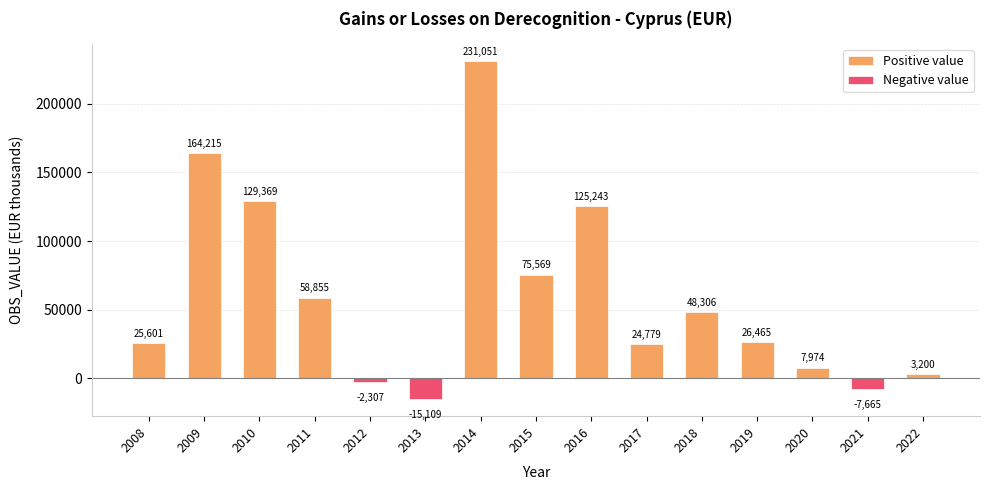

Between 2015 and 2010, which is larger?

2010